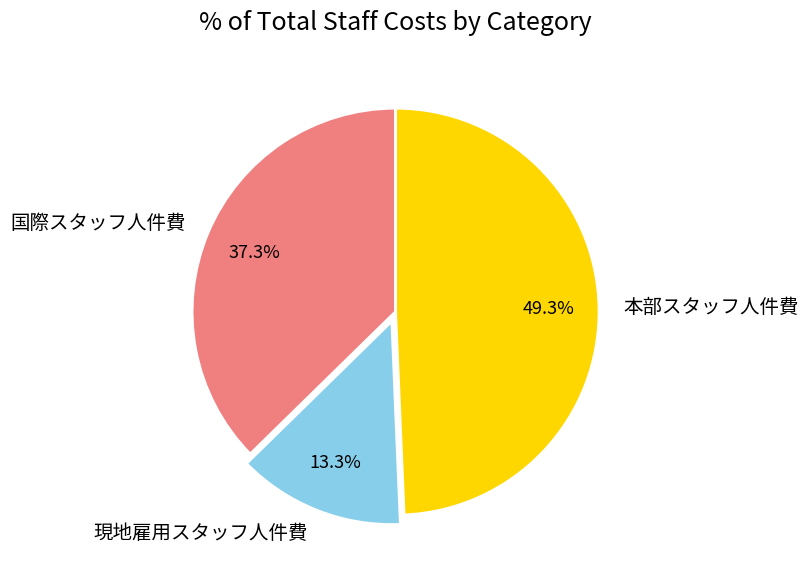

Between 国際スタッフ人件費 and 本部スタッフ人件費, which is larger?

本部スタッフ人件費